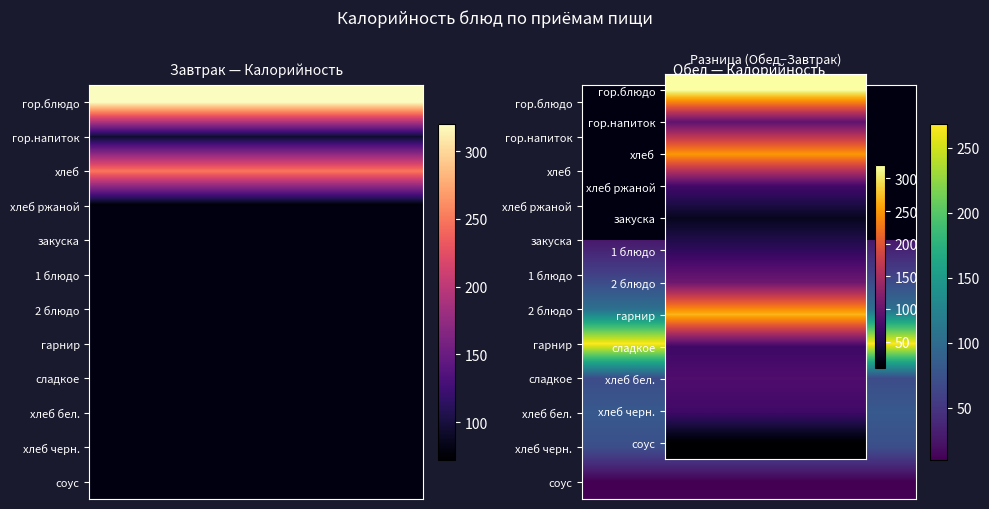

True or false: Обед has a value of -88 at хлеб.

False